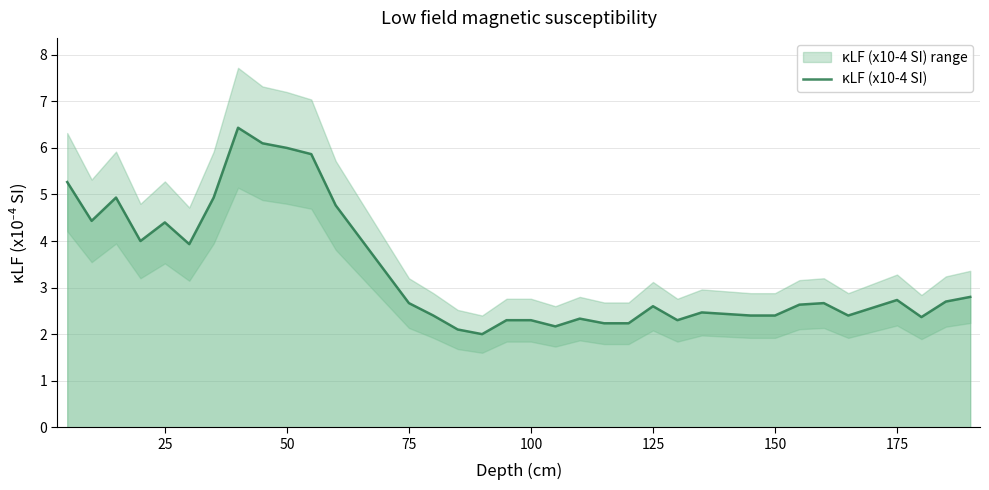

What is the minimum value for κLF (x10-4 SI)?

2.0